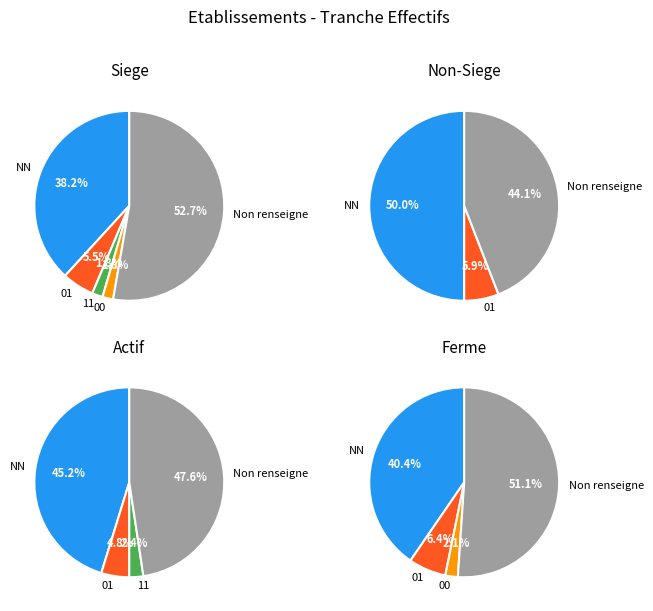

The  slice represents 42% of the pie. True or false?

False